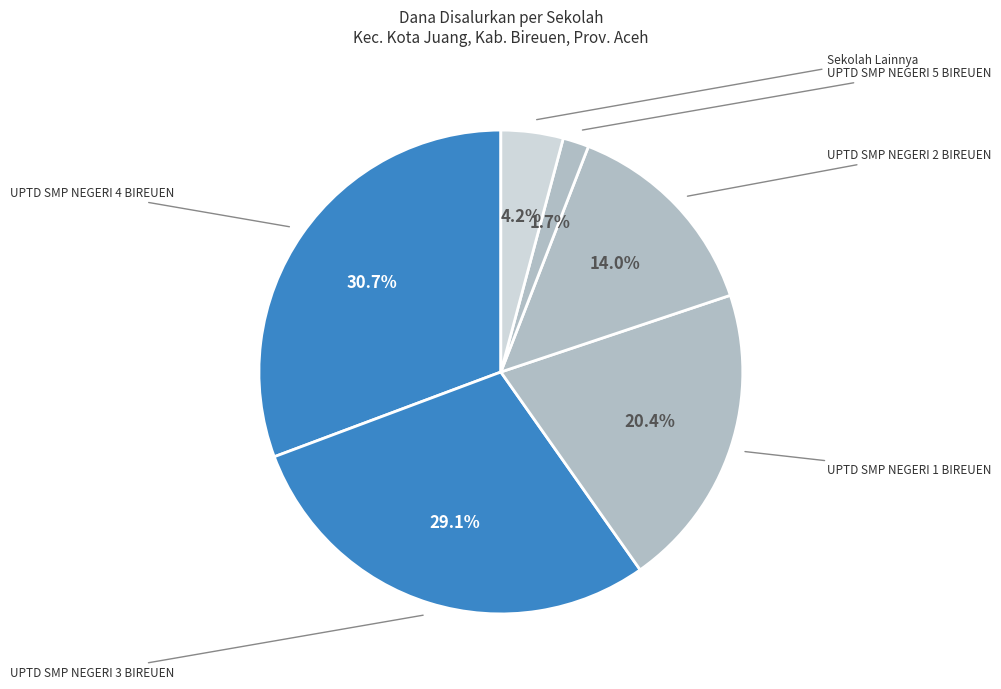

What portion of the pie excludes UPTD SMP NEGERI 4 BIREUEN?

69.3%